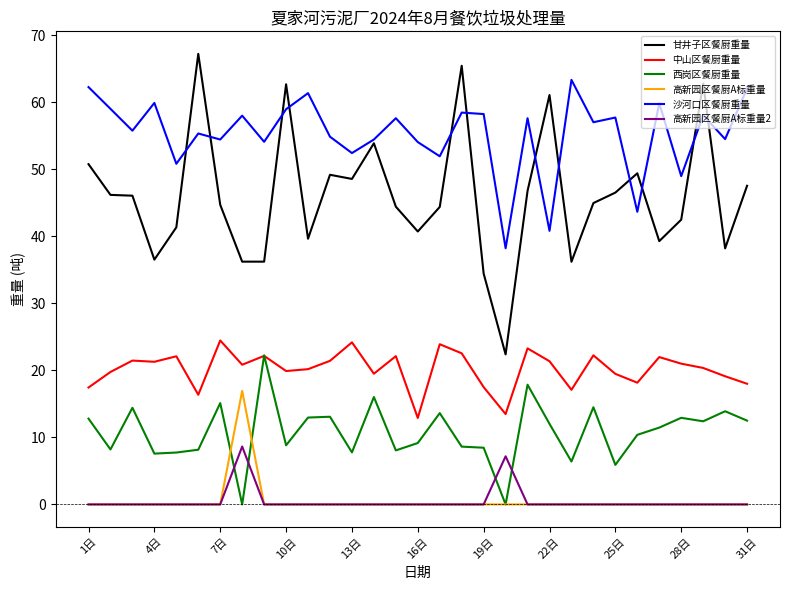

True or false: 甘井子区餐厨重量 and 高新园区餐厨A标重量2 intersect in this chart.

False